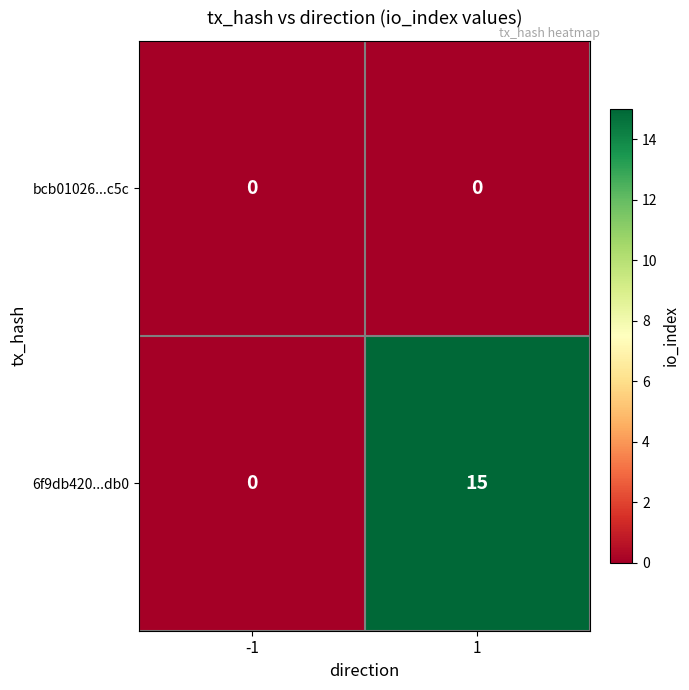

Is the value of bcb01026...c5c at 1 greater than the value of 6f9db420...db0 at 1?

No